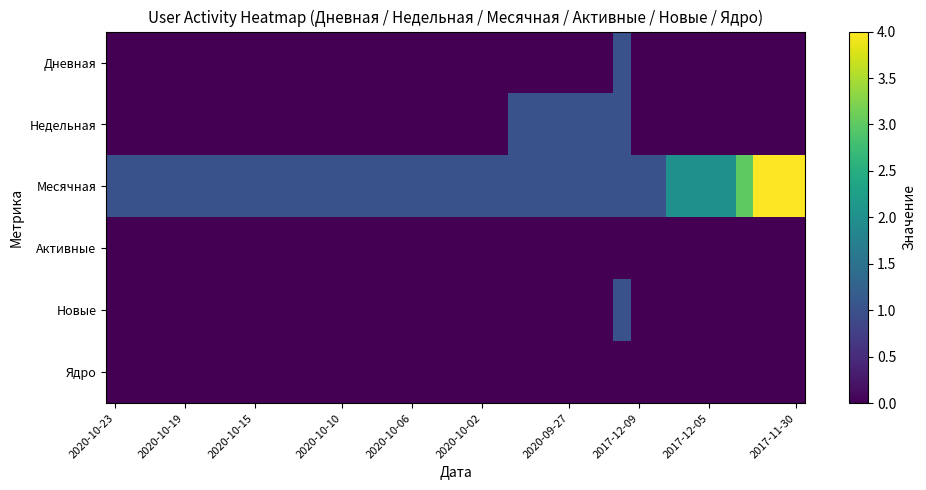

How many series are shown in this chart?

6